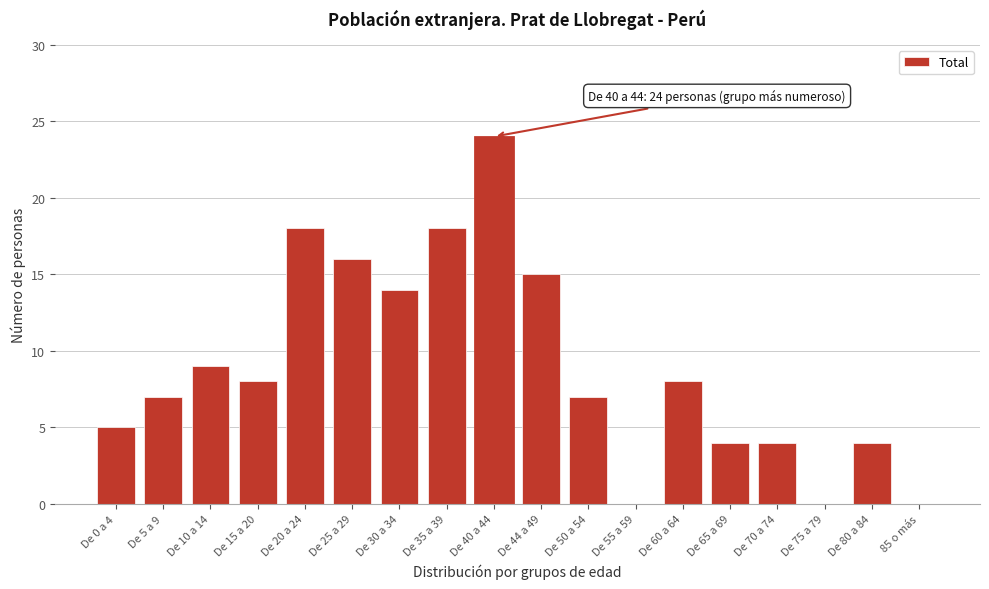

Reading left to right, extract all data points from this chart.

De 0 a 4=5	De 5 a 9=7	De 10 a 14=9	De 15 a 20=8	De 20 a 24=18	De 25 a 29=16	De 30 a 34=14	De 35 a 39=18	De 40 a 44=24	De 44 a 49=15	De 50 a 54=7	De 55 a 59=0	De 60 a 64=8	De 65 a 69=4	De 70 a 74=4	De 75 a 79=0	De 80 a 84=4	85 o más=0